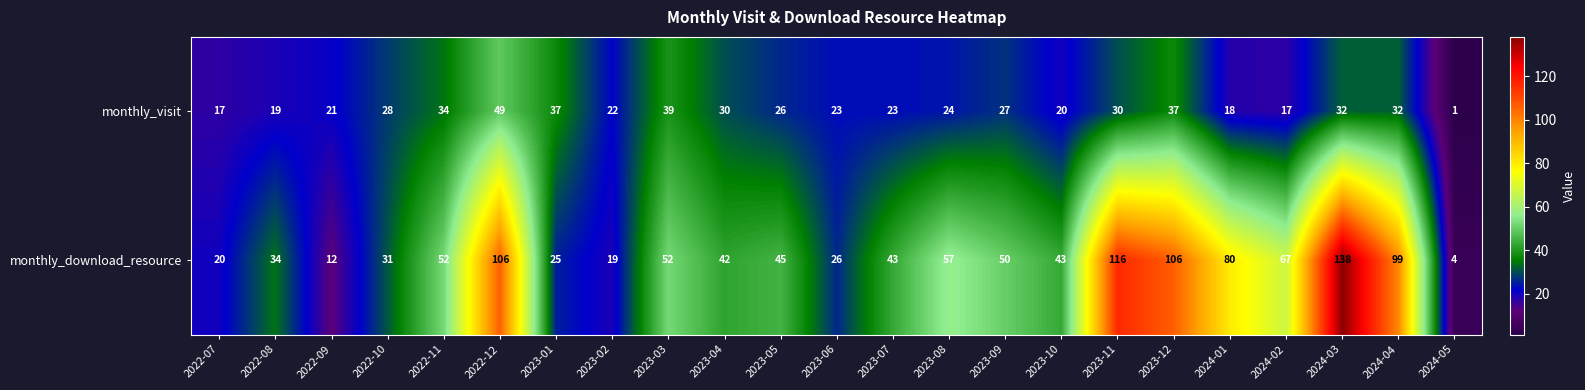

Rank the series at 2024-03 from lowest to highest value.

monthly_visit, monthly_download_resource